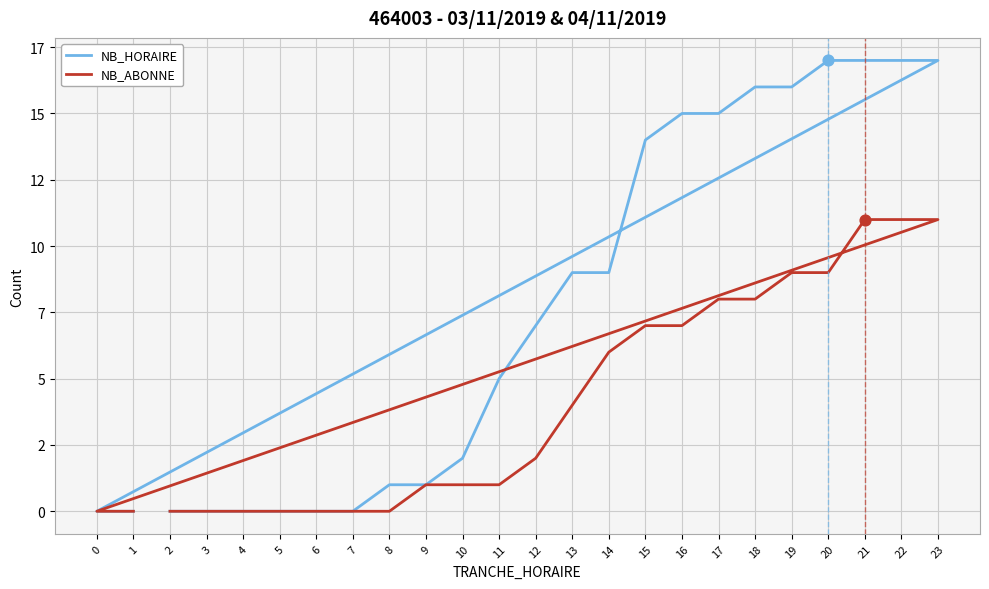

Which series has the largest Y range (max minus min)?

NB_HORAIRE